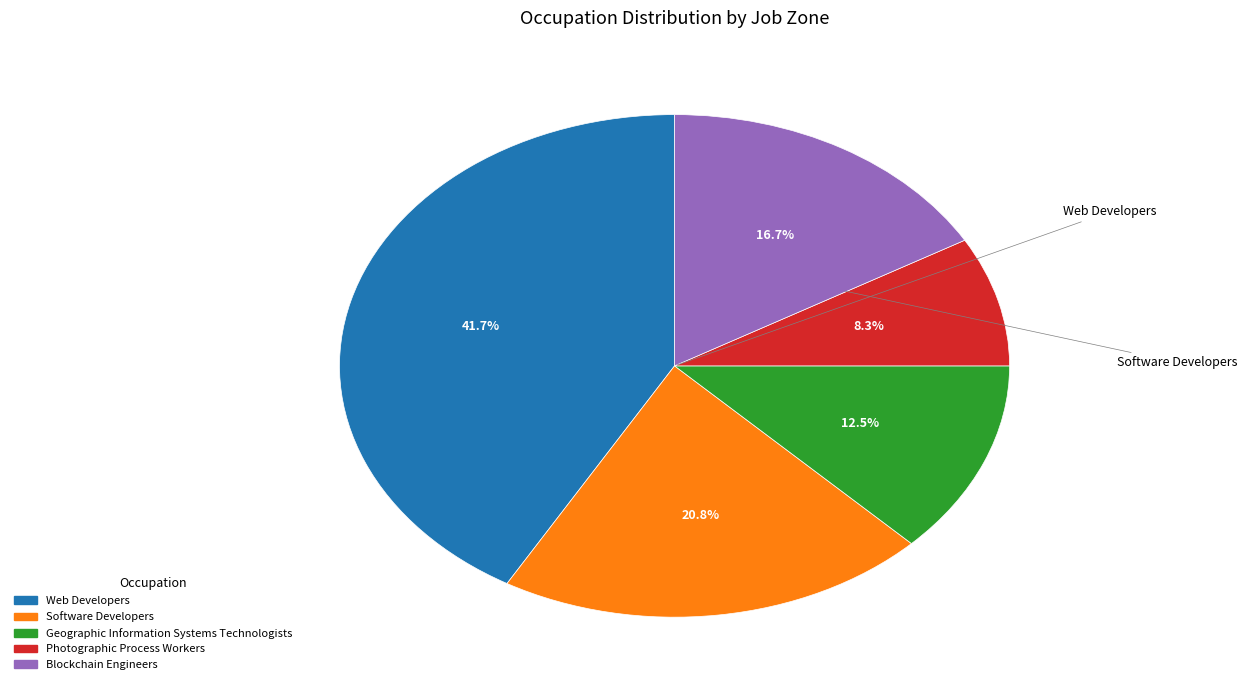

What percentage is the Software Developers slice, to the nearest percent?

21%